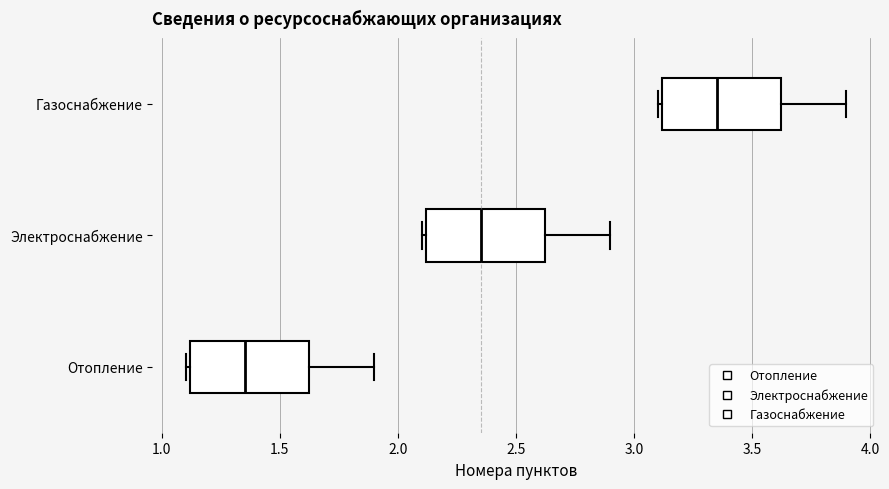

Where does the right whisker of the box for Отопление end on the x-axis? The values are not printed on the chart, so give them approximately, as read against the axis.

1.90